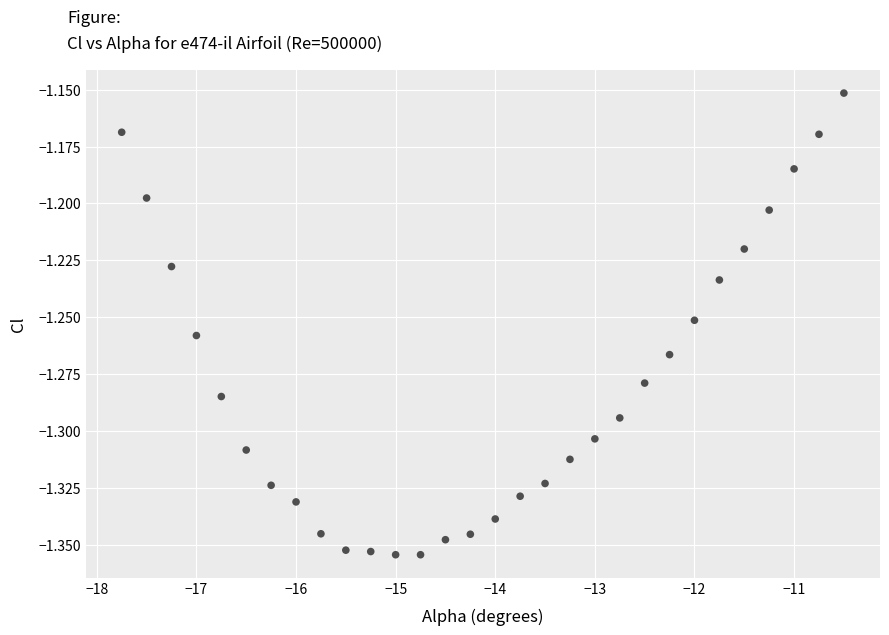

What is the range of X values (max minus min)?

7.2